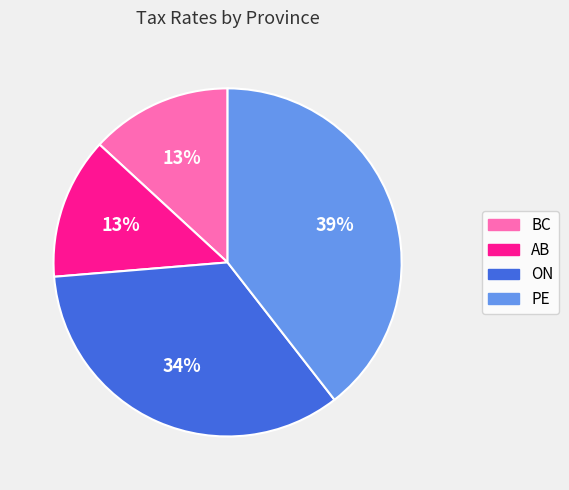

What percentage is the AB slice, to the nearest percent?

13%